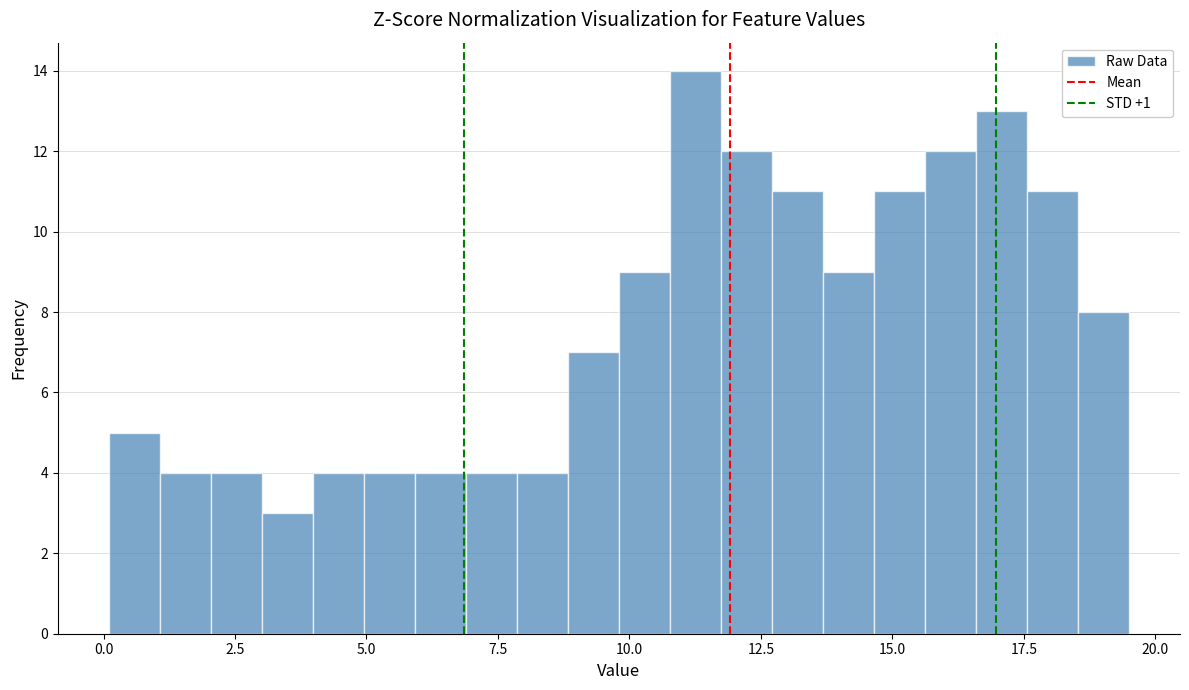

Around what value on the x-axis is the tallest bar? Give the approximate position of its centre, as read against the axis.

11.5